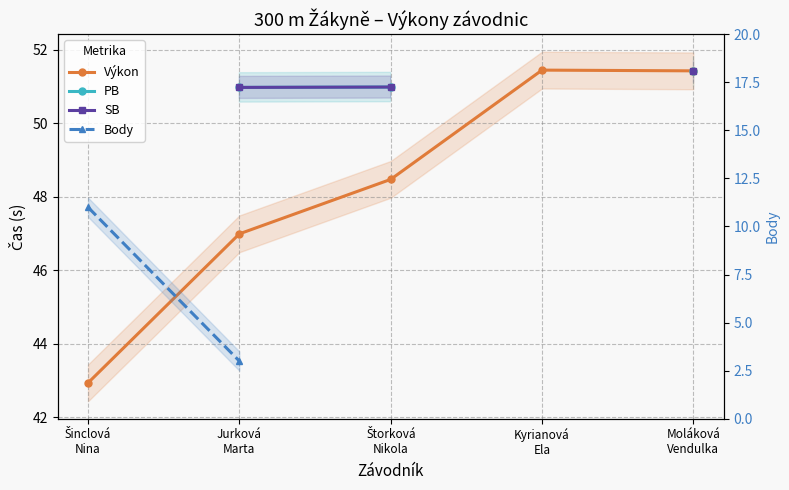

The Výkon series shows 48.5 at Štorková
Nikola. True or false?

True